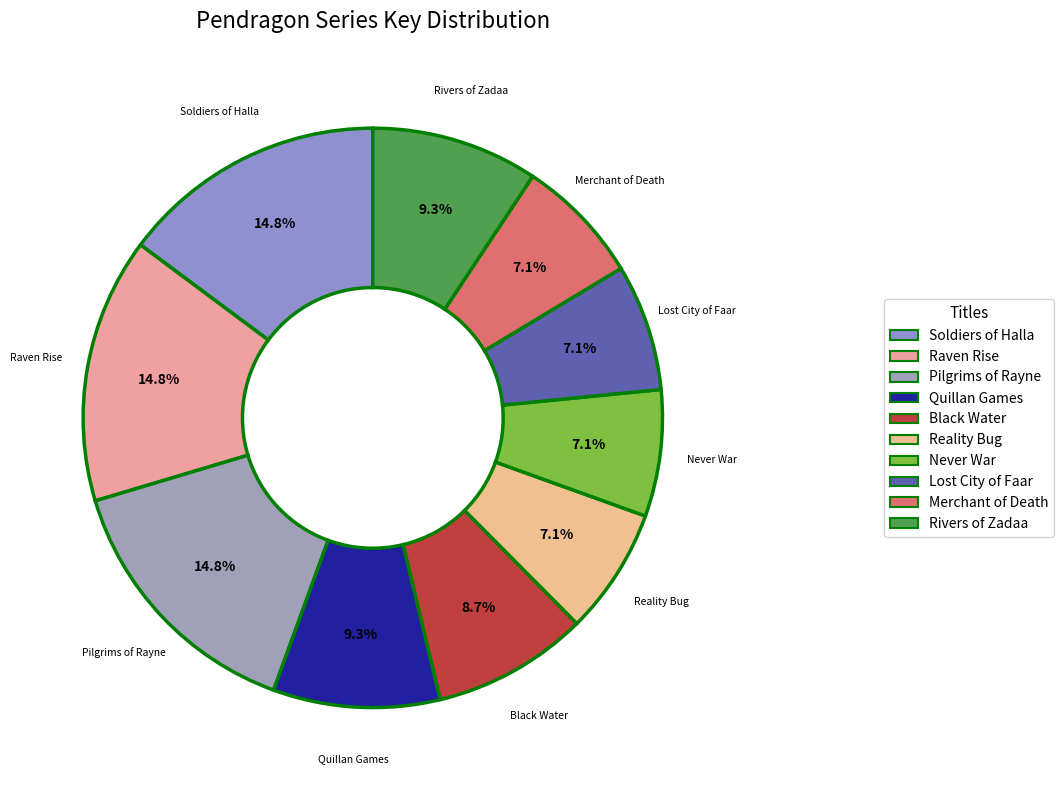

What percentage is the Lost City of Faar slice, to the nearest percent?

7%